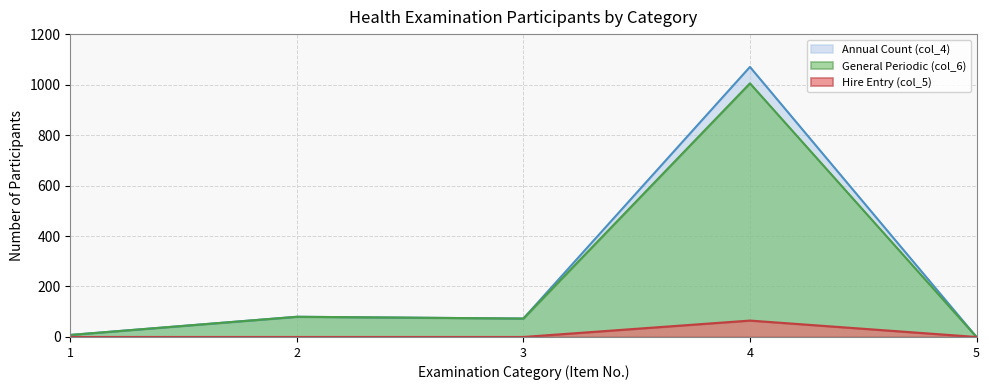

Reading left to right, transcribe all the data shown in this chart.

8	80	73	1070	0